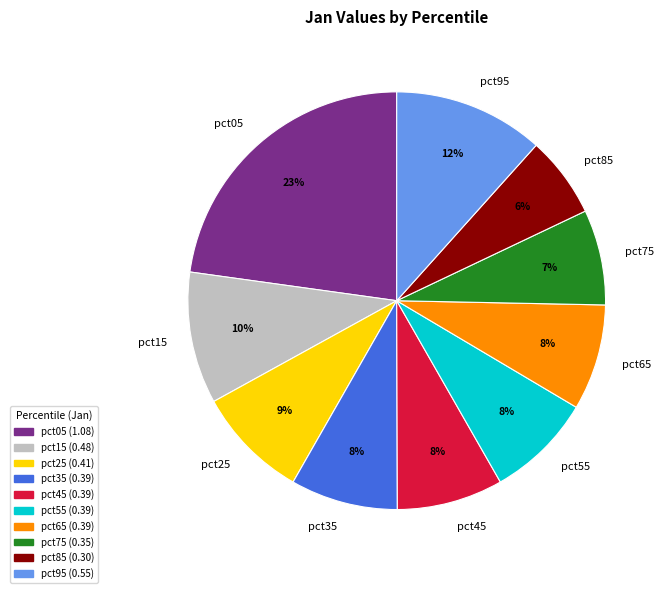

Count the number of slices in the pie.

10